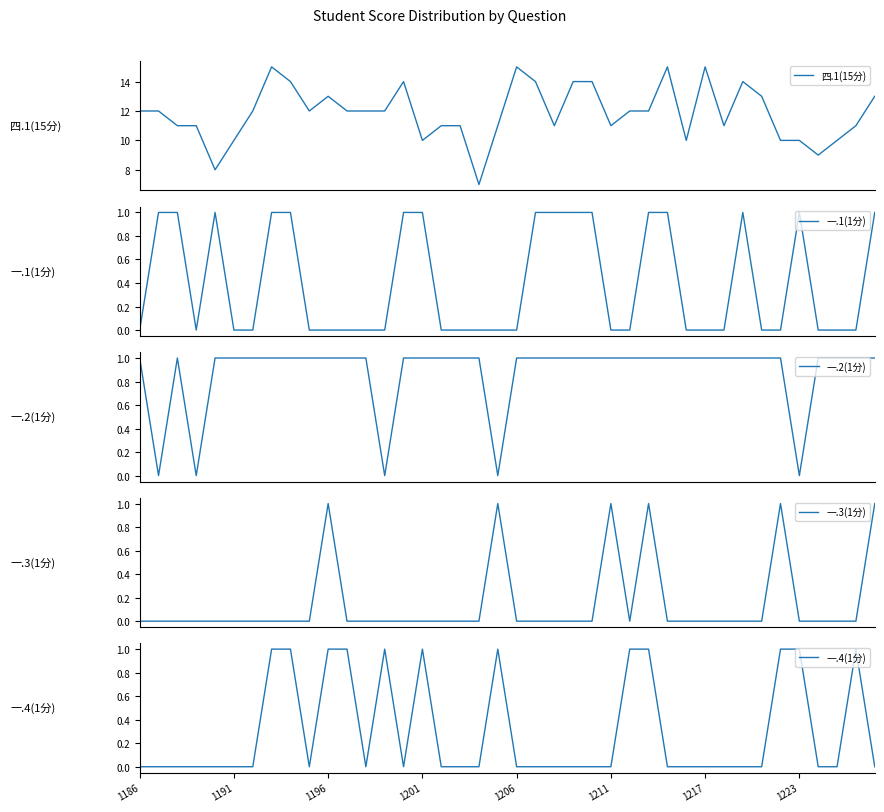

What is the minimum value for 四.1(15分)?

7